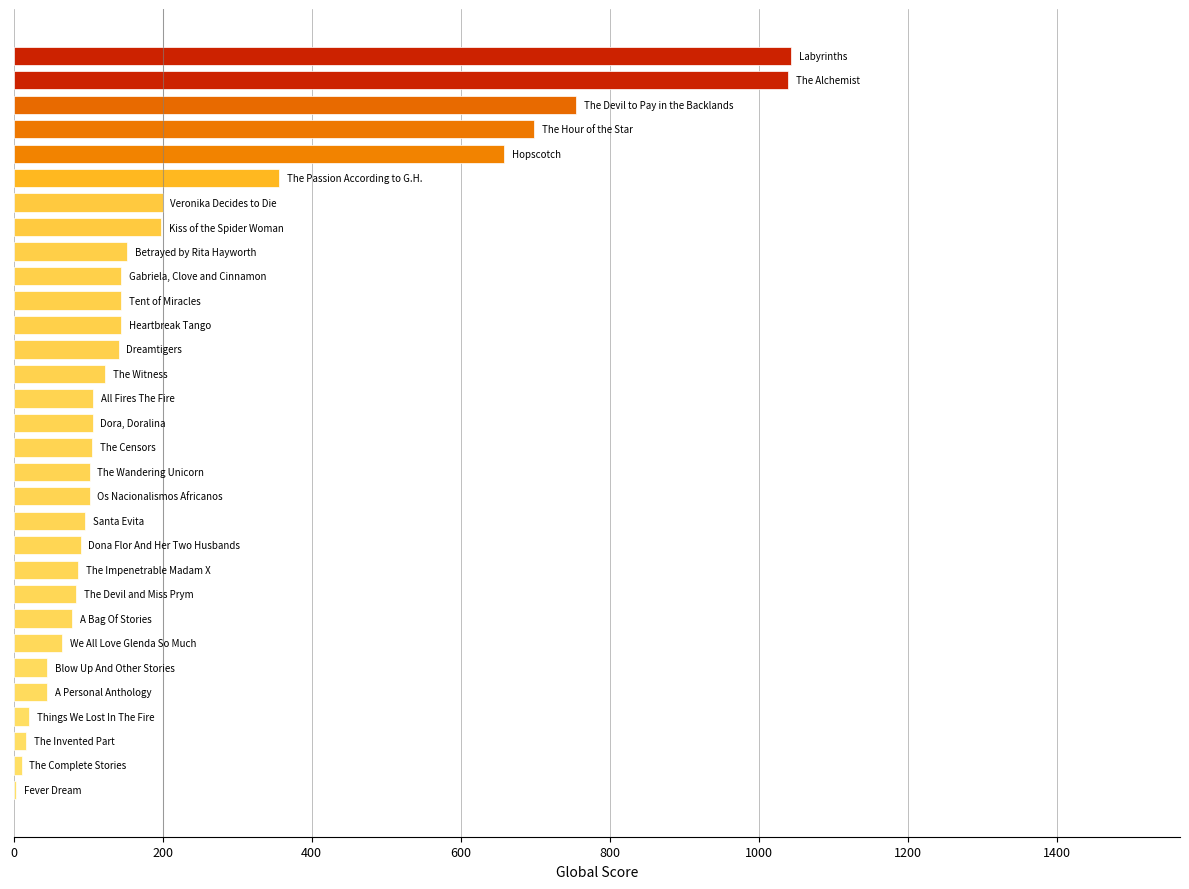

What is the sum of all values?

6960